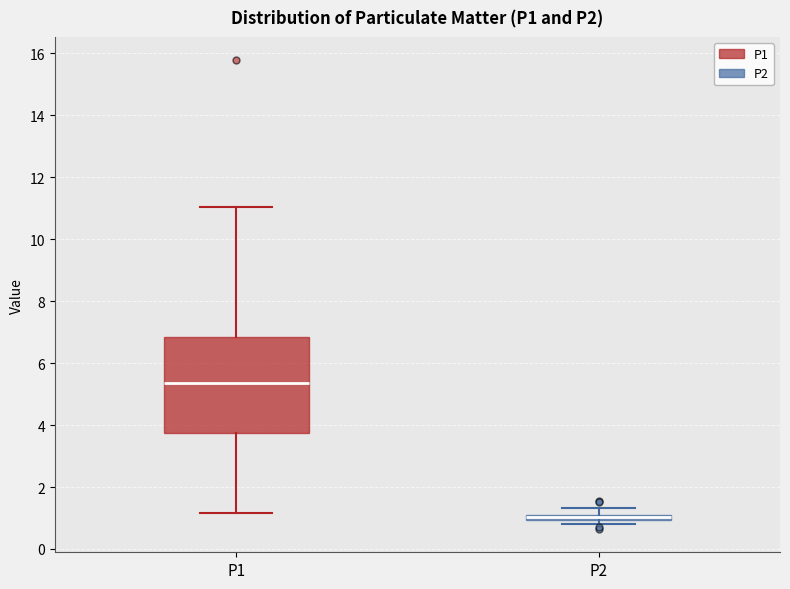

Comparing the boxes themselves (not the whiskers), which one is the tallest?

P1